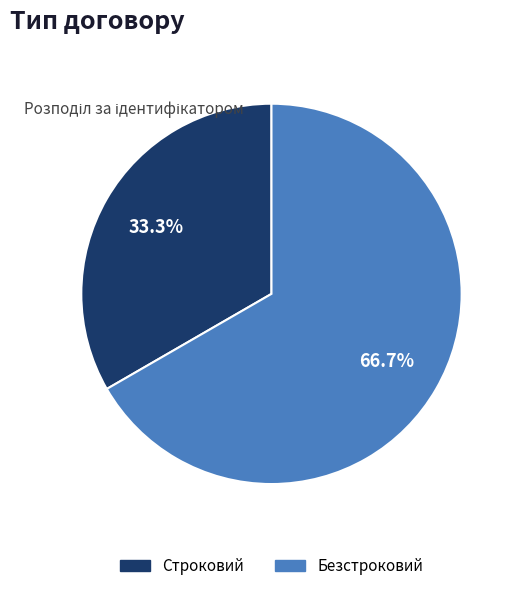

The Безстроковий slice represents 67% of the pie. True or false?

True